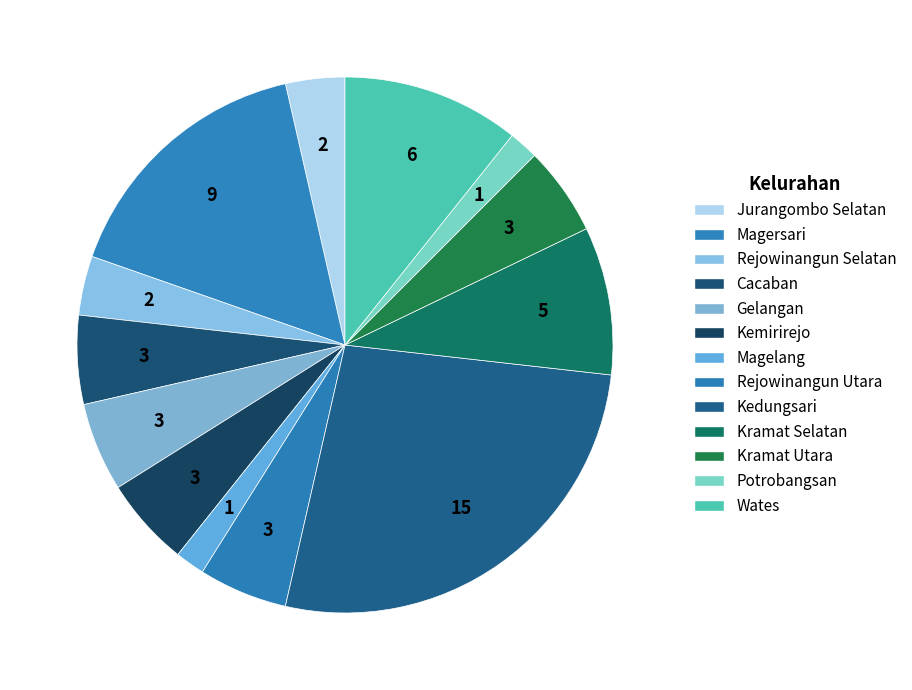

Count the number of slices in the pie.

13